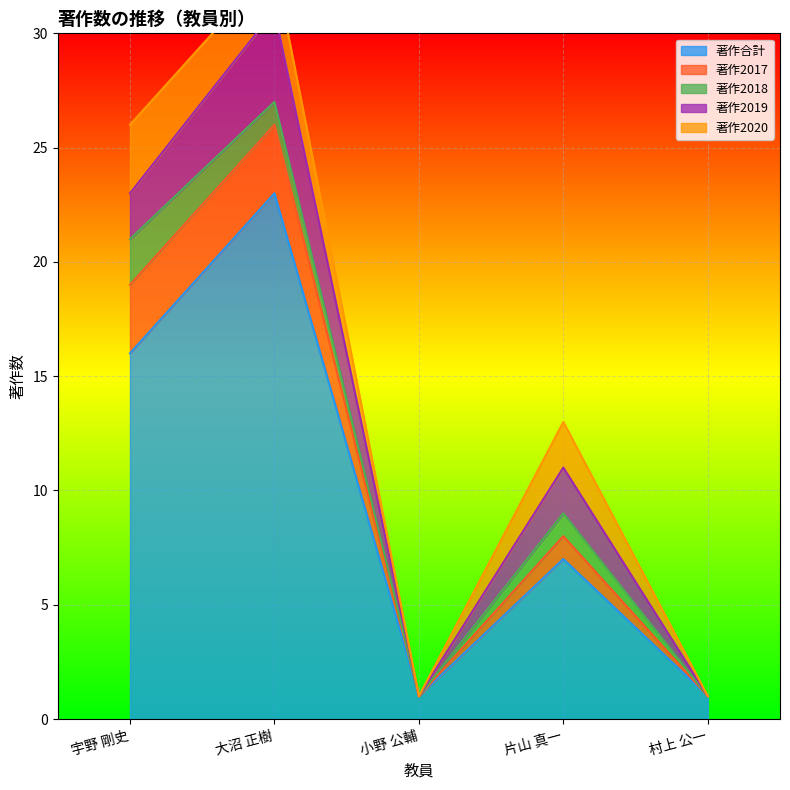

What is the average value of the 著作合計 series?

10